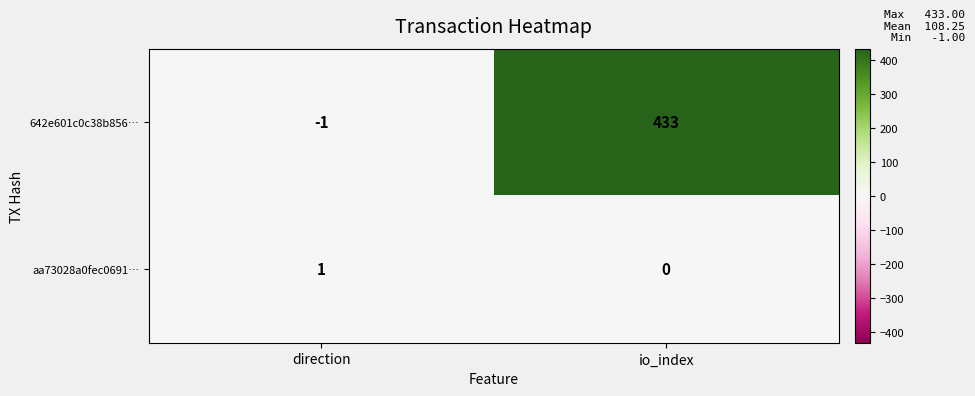

At how many categories does at least one series exceed 131?

1